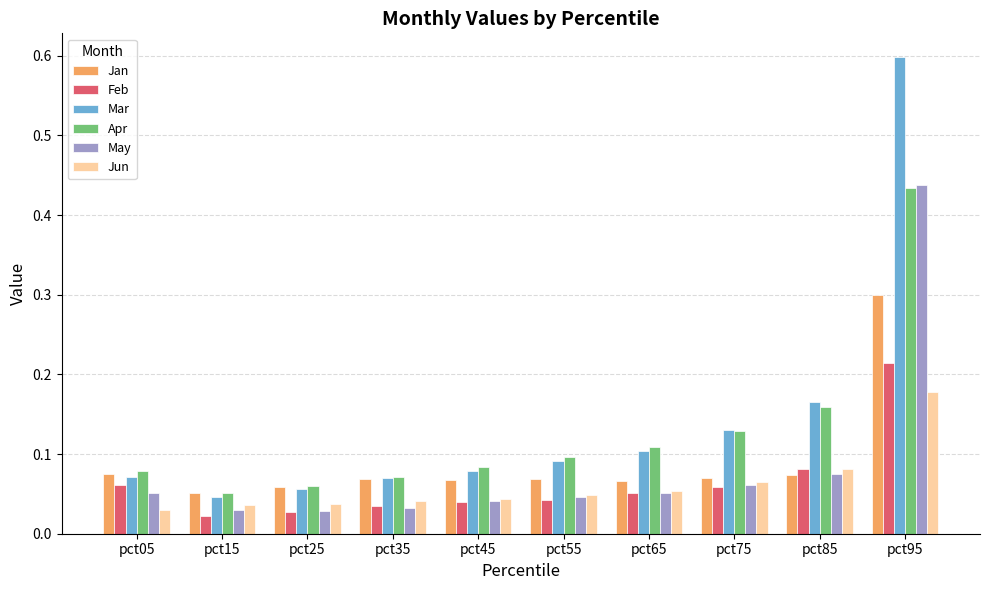

At which label does Feb reach its minimum?

pct15